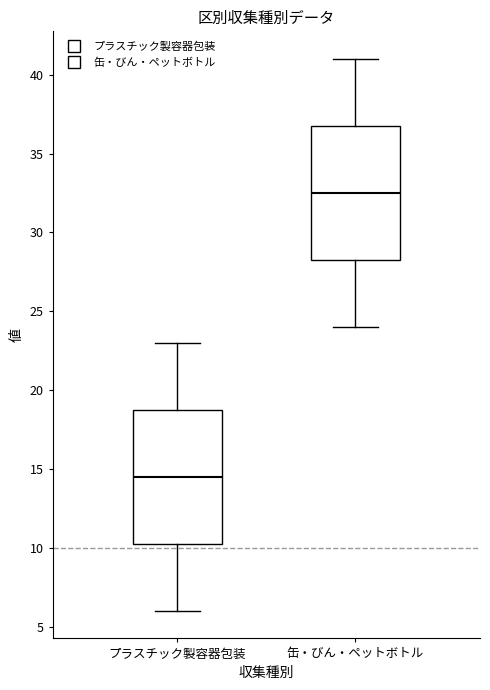

Reading left to right, transcribe this box plot: for each box, give where its median line is, the range the box spans, and where its two whiskers end, as read against the y-axis. The values are not printed on the chart, so give them approximately, as read against the axis.

プラスチック製容器包装: median 14.5, box 10.5 to 19.0, whiskers 6.0 to 23.0
缶・びん・ペットボトル: median 32.5, box 28.5 to 37.0, whiskers 24.0 to 41.0